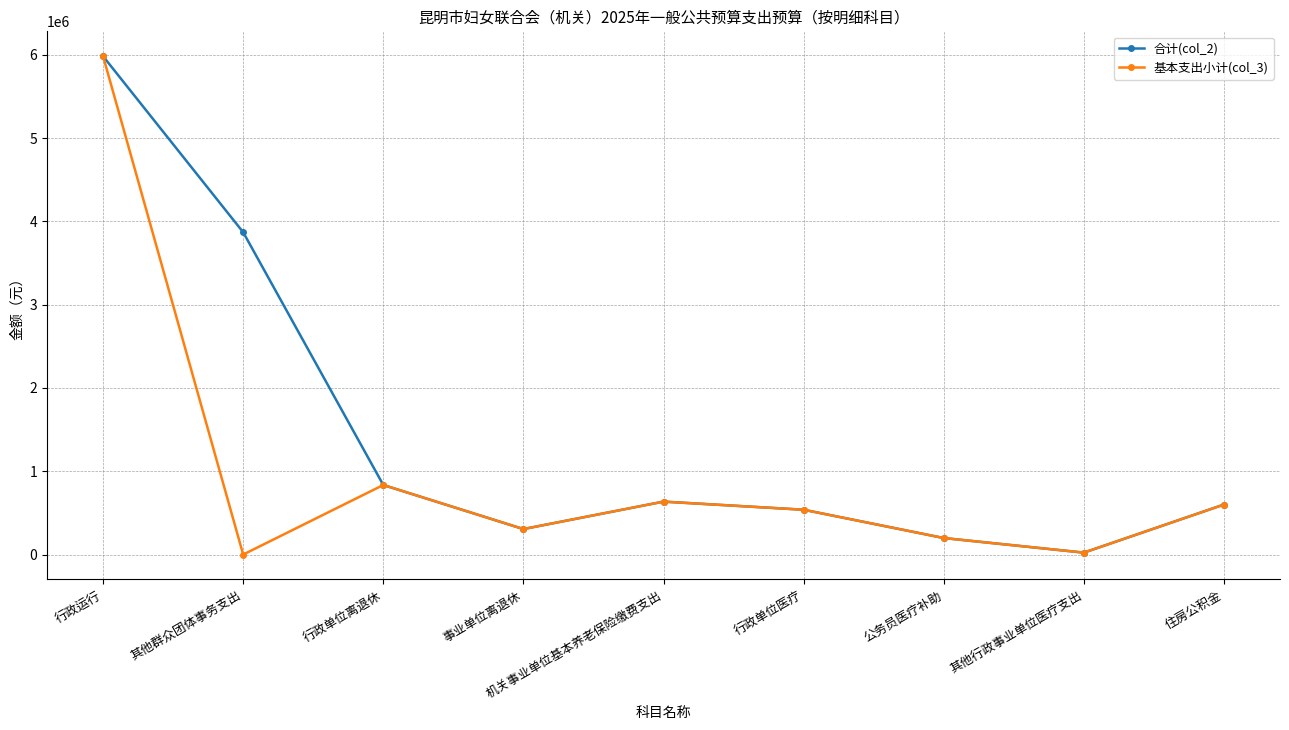

How many data points in 基本支出小计(col_3) are less than 538120?

4